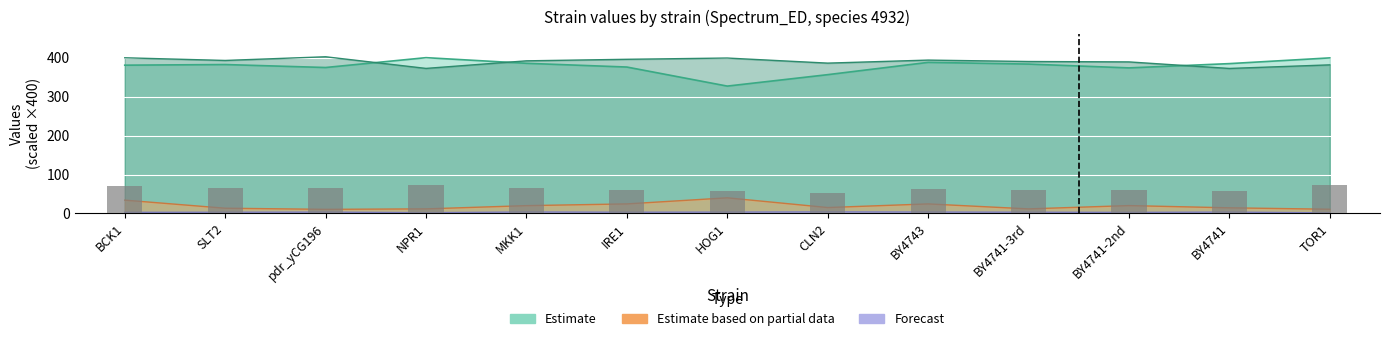

Reading right to left, transcribe all the data shown in this chart.

TOR1=73.0	BY4741=57.7	BY4741-2nd=59.9	BY4741-3rd=59.0	BY4743=61.6	CLN2=53.3	HOG1=58.5	IRE1=60.9	MKK1=64.1	NPR1=72.6	pdr_yCG196=64.5	SLT2=66.2	BCK1=69.3